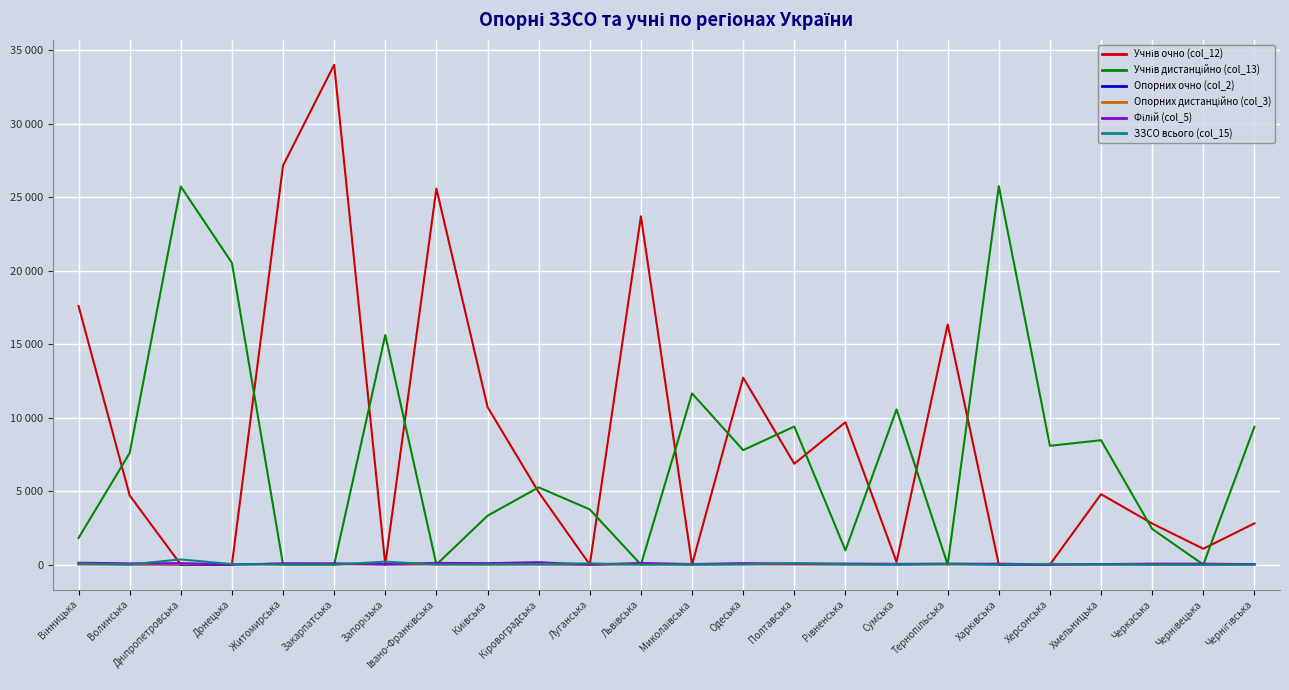

Where does the ЗЗСО всього (col_15) series first go above 19?

Вінницька